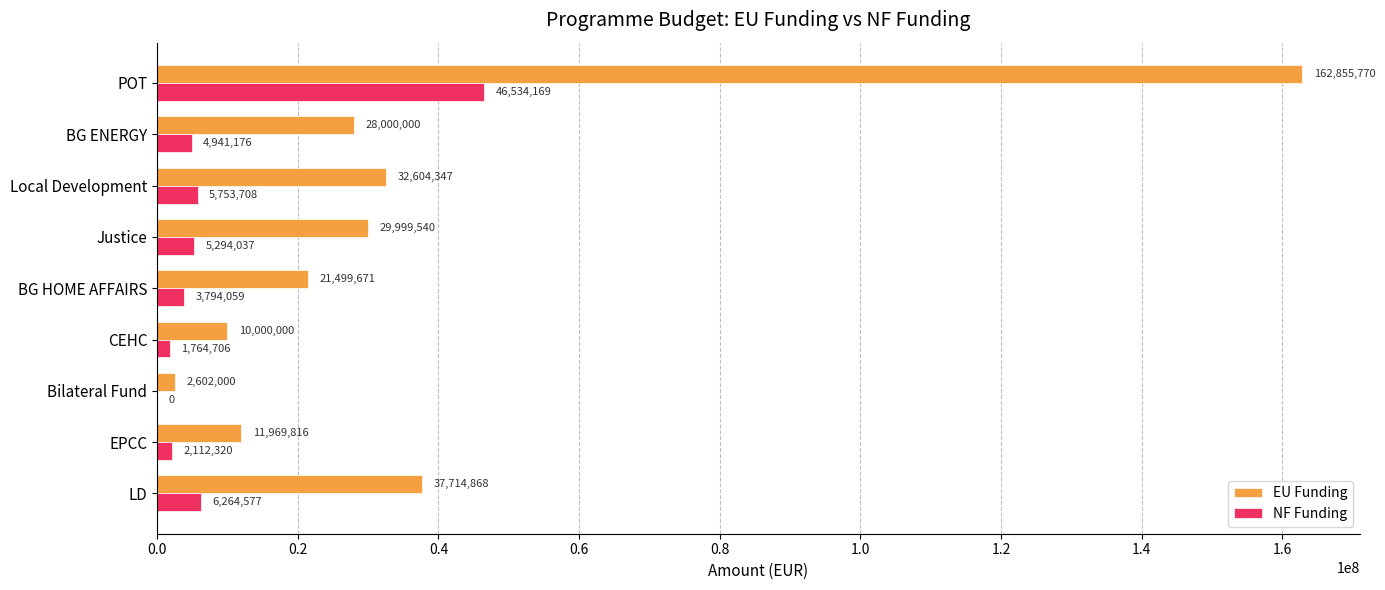

What is the maximum value for EU Funding?

162855769.7